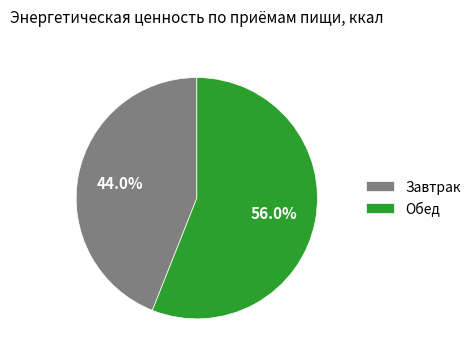

Count the number of slices in the pie.

2